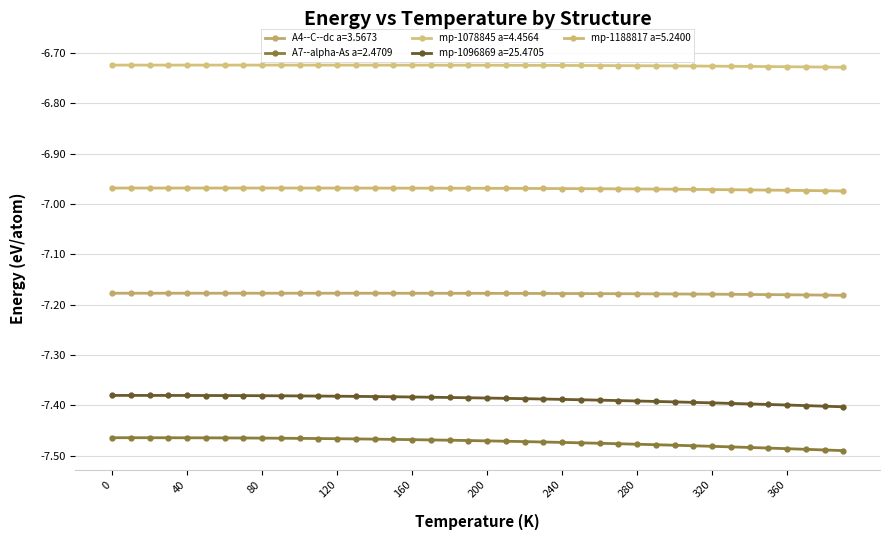

How many lines are shown in the chart?

5